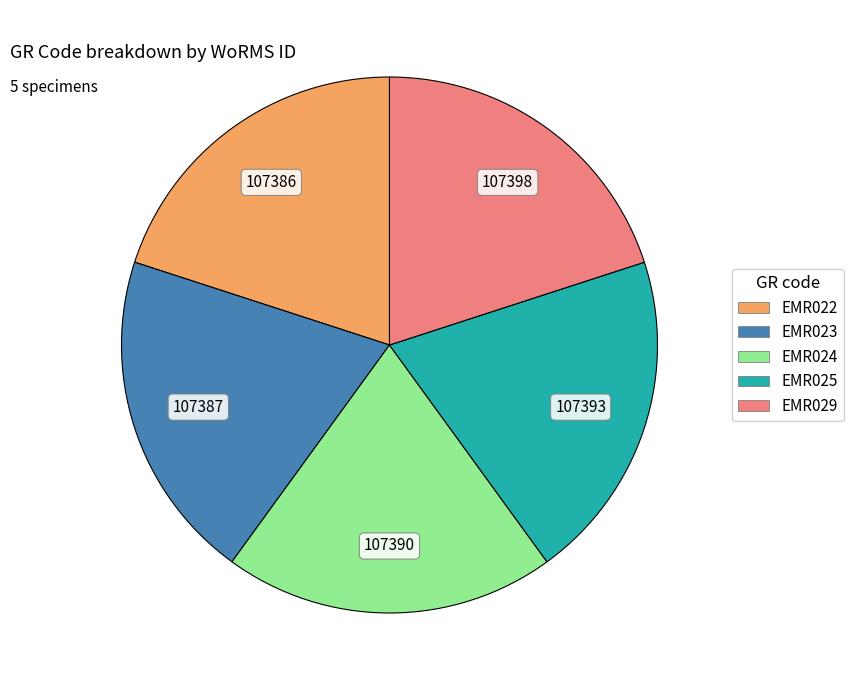

Is there any slice that represents more than half of the pie?

No